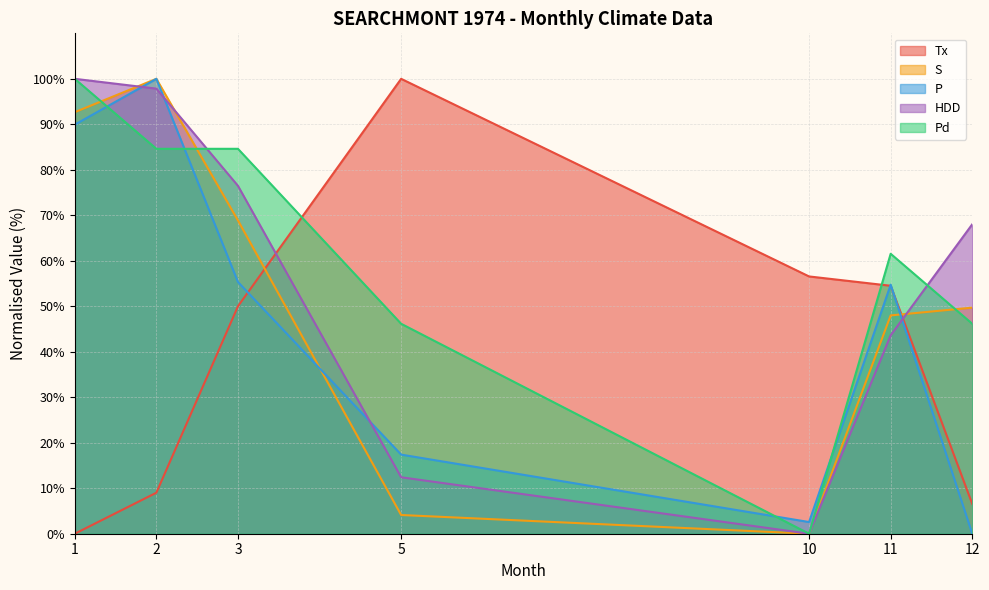

List the labels in order of P value, smallest first.

12, 10, 5, 11, 3, 1, 2